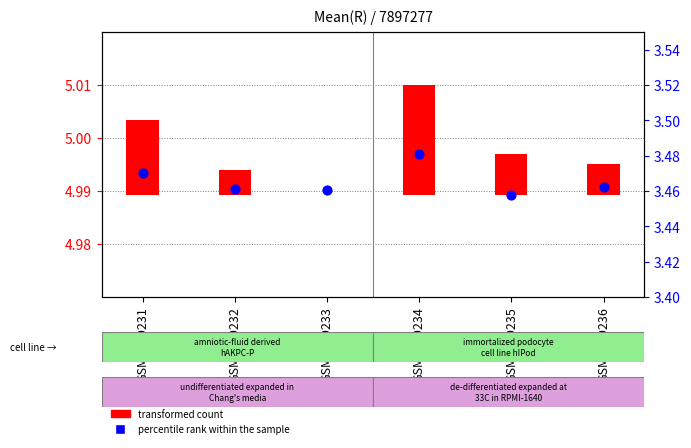

What is the ratio of the value at GSM1199236 to the value at GSM1199233?

1.0